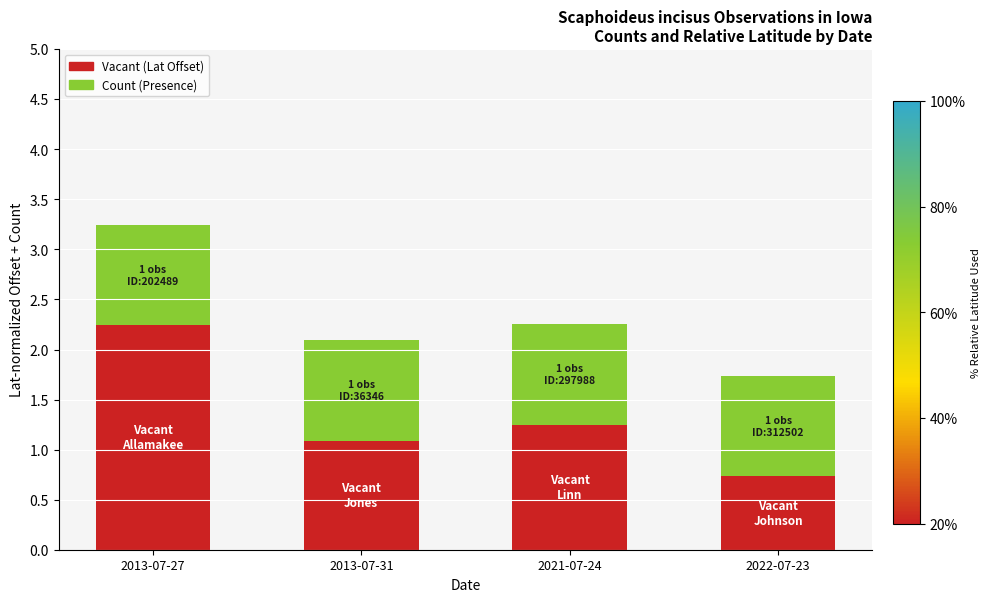

Which category has the highest value in the Vacant (Lat Offset) series?

2013-07-27